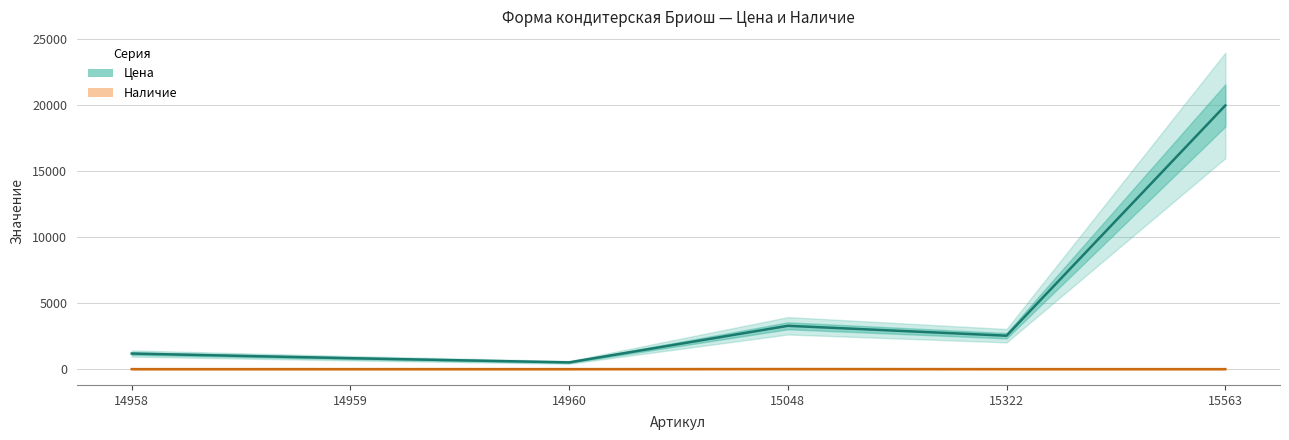

Reading left to right, transcribe all the data shown in this chart.

Цена: 14958=1180	14959=827	14960=510	15048=3282	15322=2532	15563=19976
Наличие: 14958=0	14959=0	14960=0	15048=6	15322=0	15563=0